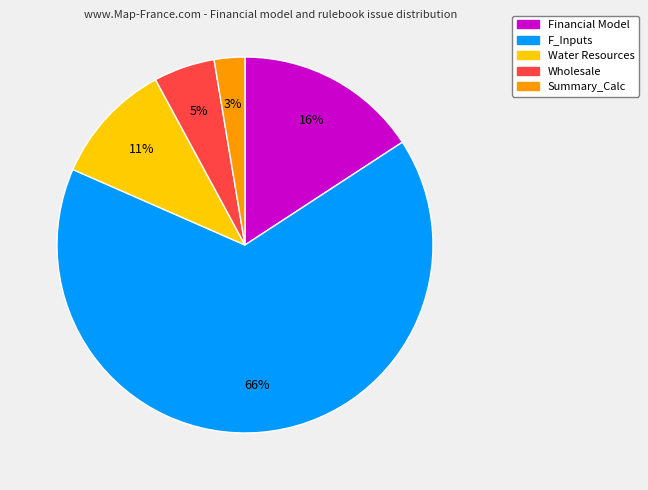

Combined, do Water Resources and Financial Model account for over 50%?

No